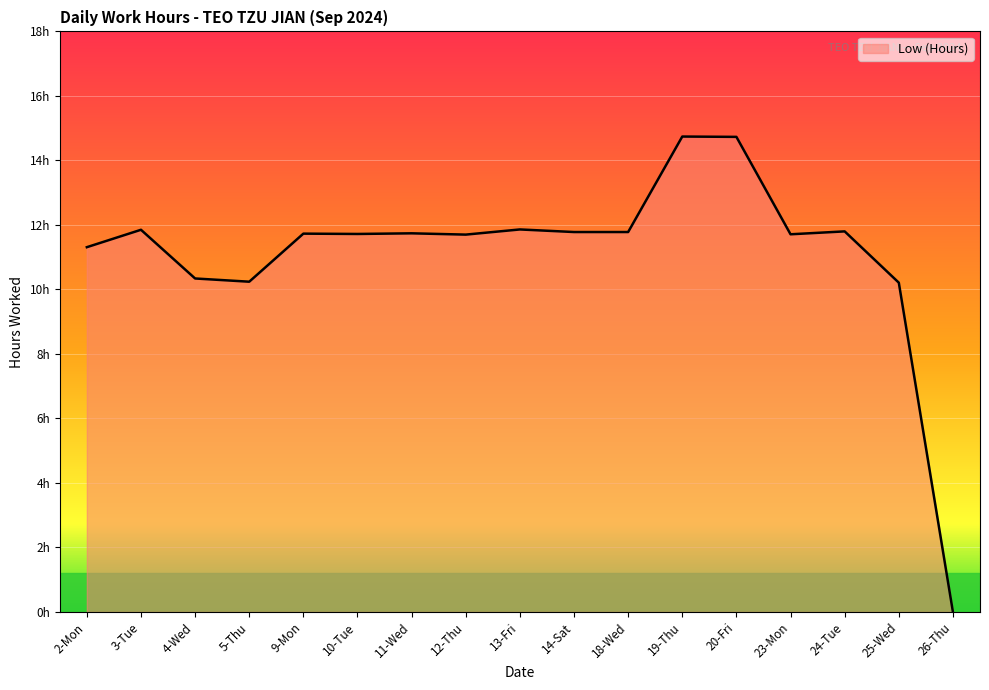

Does the chart display data point markers on the line(s)?

No